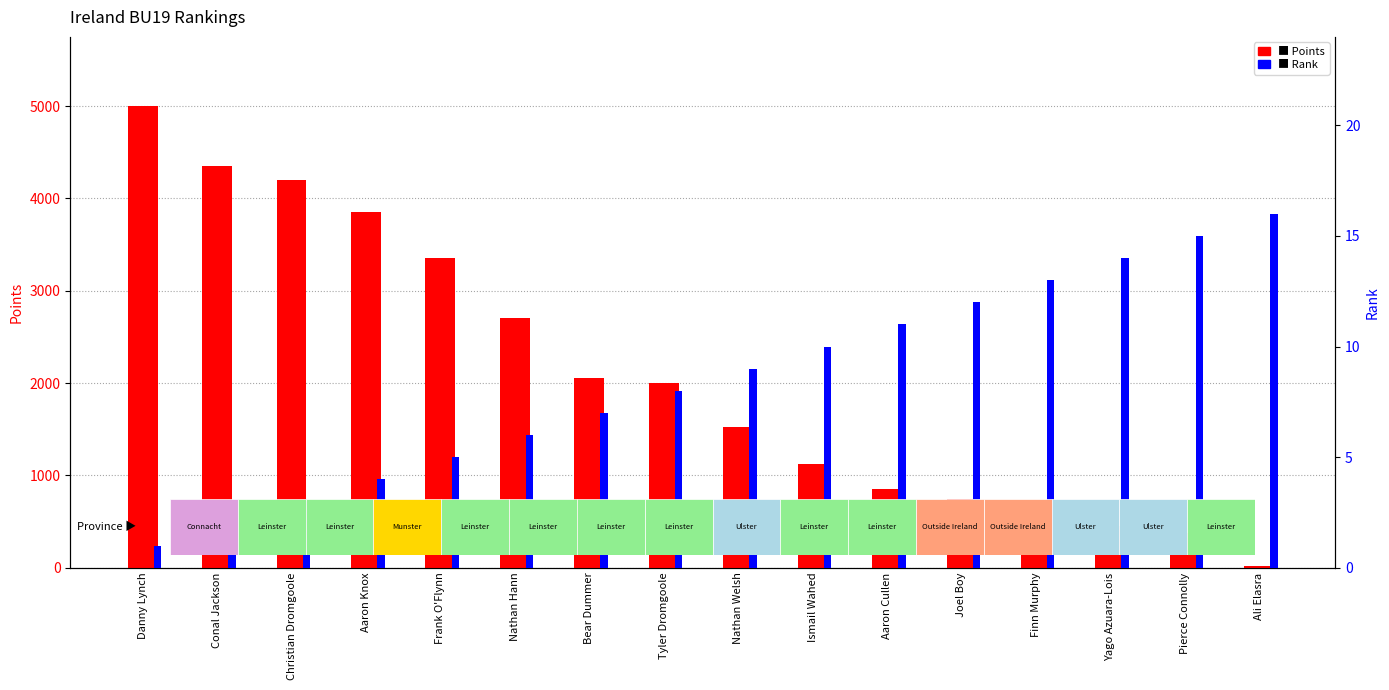

Rank the series by their maximum value, from lowest to highest.

Rank, Points